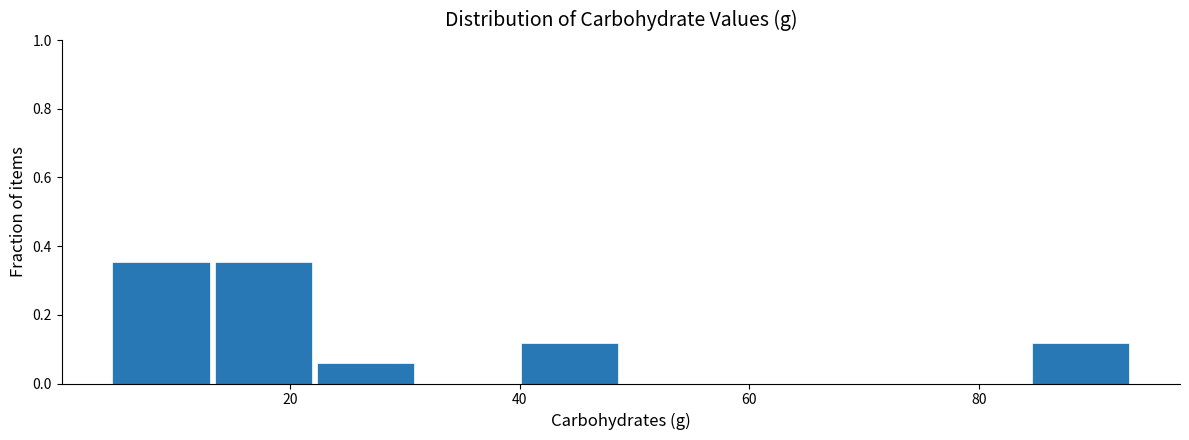

Reading left to right, transcribe this chart: for each bar, give the range it covers on the x-axis and its height. Neither the bar edges nor the heights are printed on the chart, so give them approximately, as read against the axes.

4 to 14: 0.36
14 to 22: 0.36
22 to 32: 0.06
32 to 40: 0
40 to 50: 0.12
50 to 58: 0
58 to 66: 0
66 to 76: 0
76 to 84: 0
84 to 94: 0.12